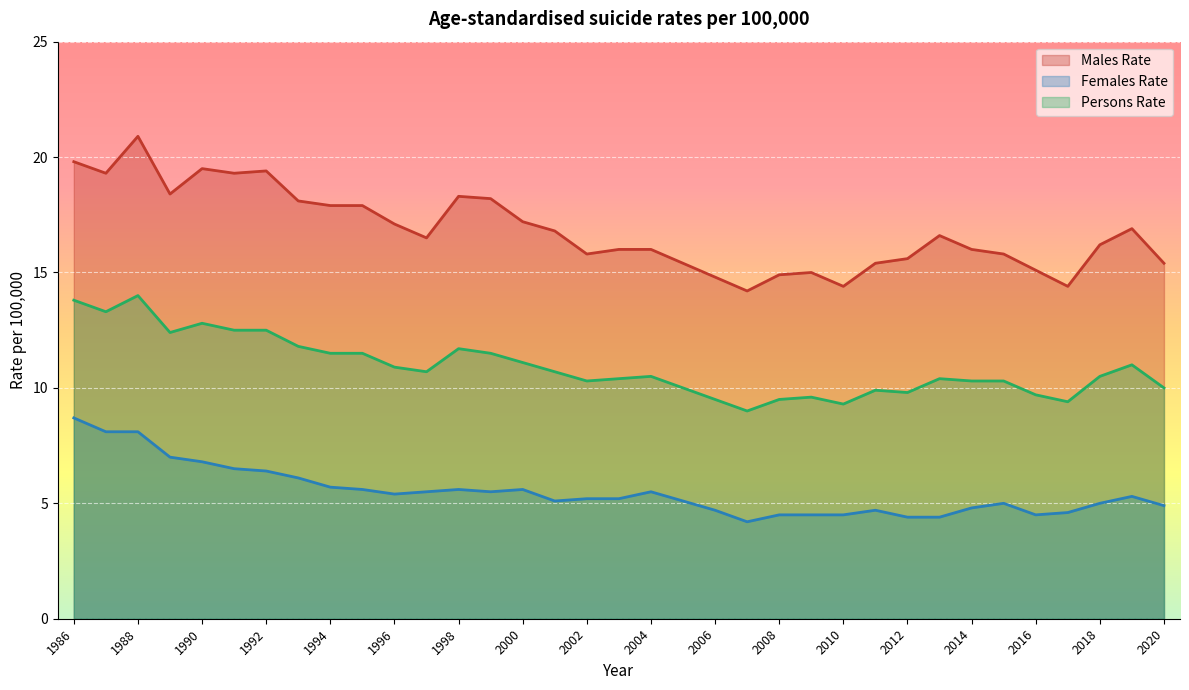

What is the maximum value for Persons Rate?

14.0